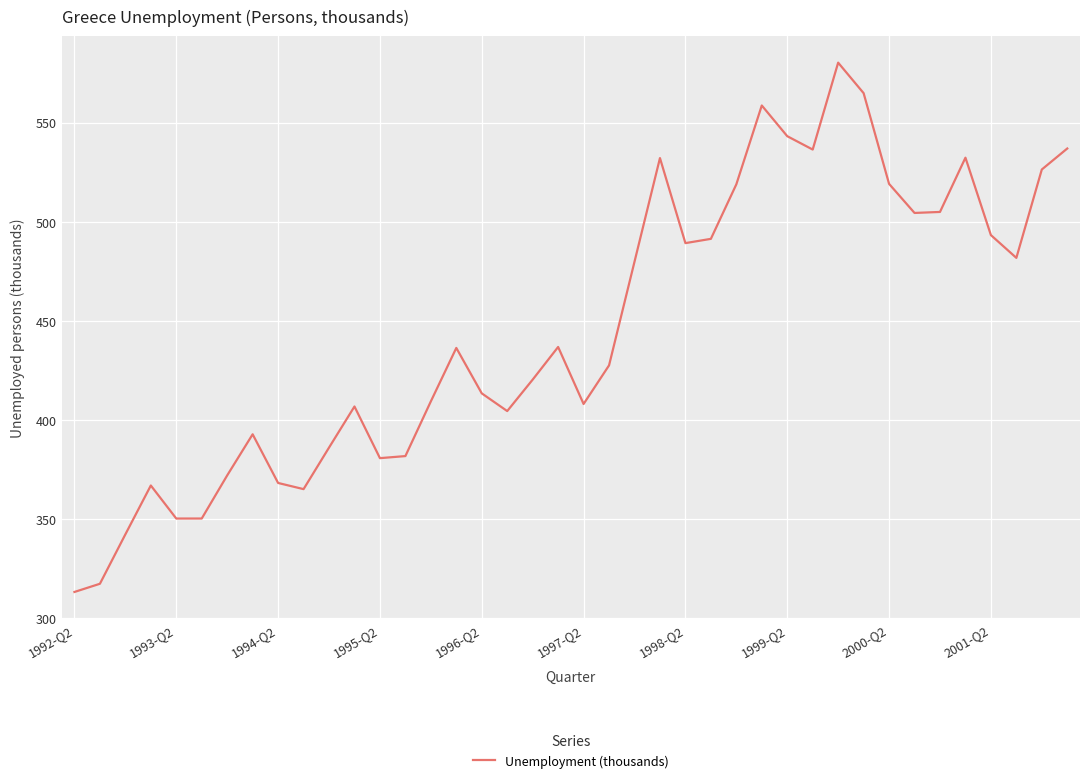

What is the difference between the maximum and minimum values?

267.1